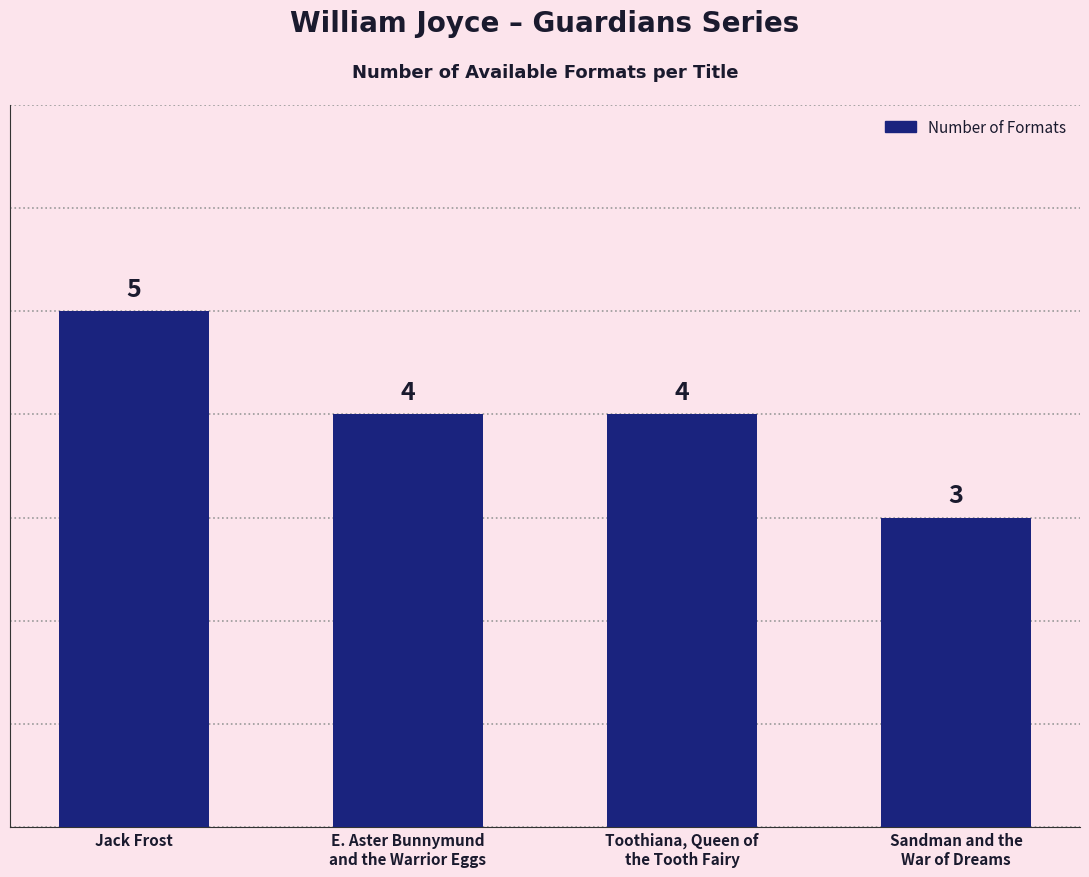

Reading left to right, transcribe all the data shown in this chart.

5	4	4	3